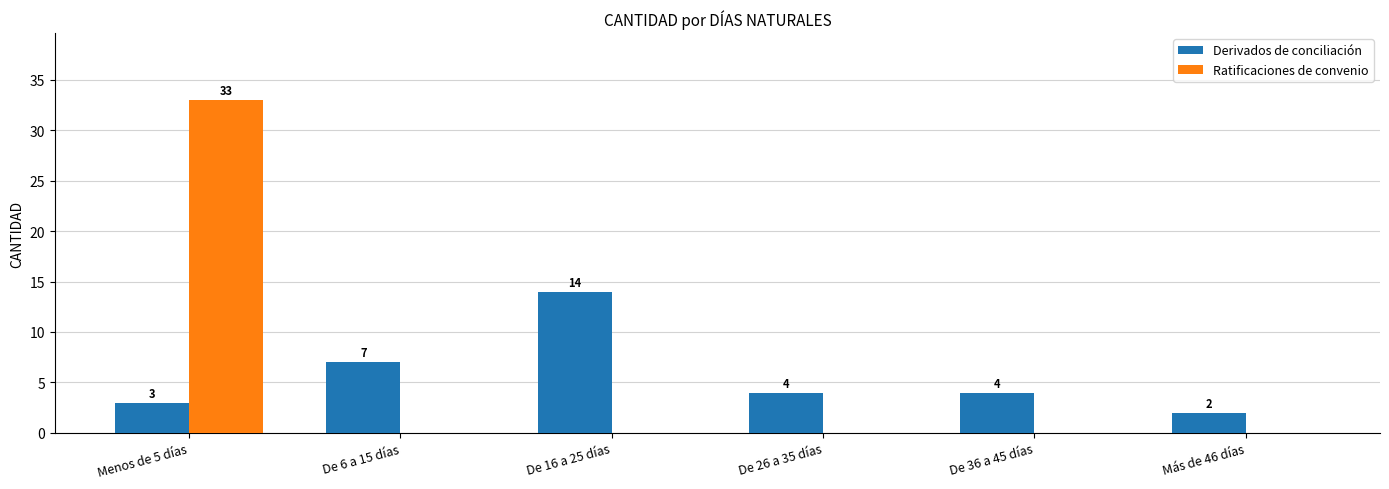

Which label corresponds to the largest value in the chart?

Menos de 5 días